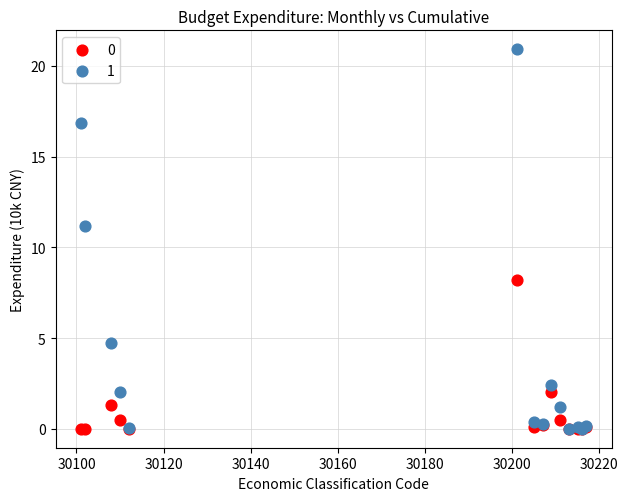

Across all series, what Y value is closest to 10?

11.2